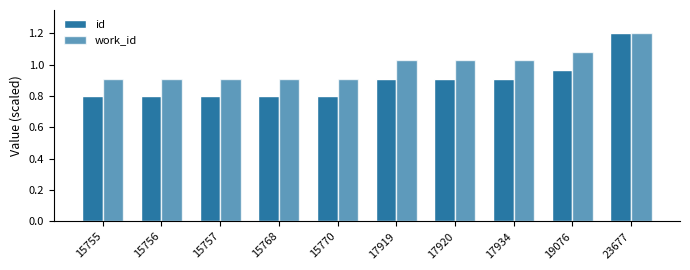

Count the number of categories in the chart.

10